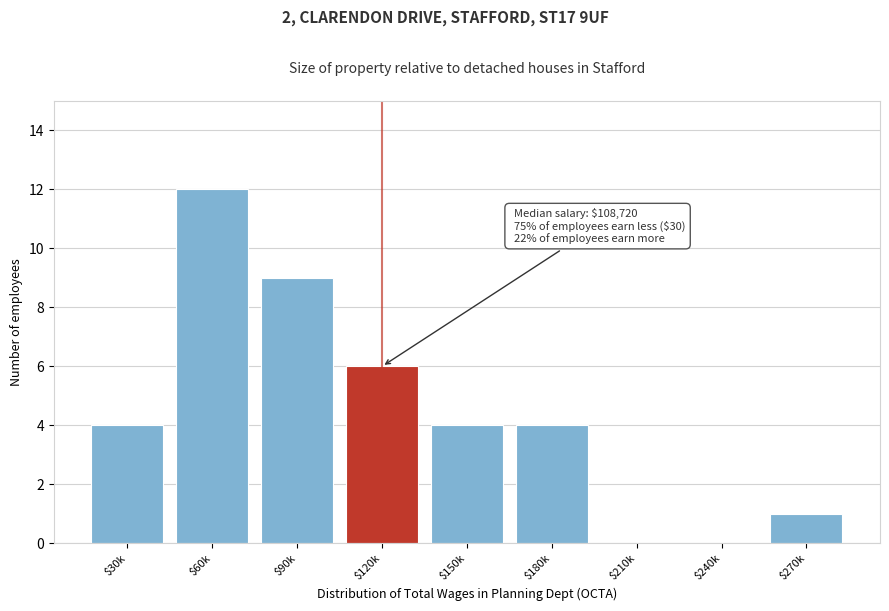

What is the maximum value shown in the chart?

12